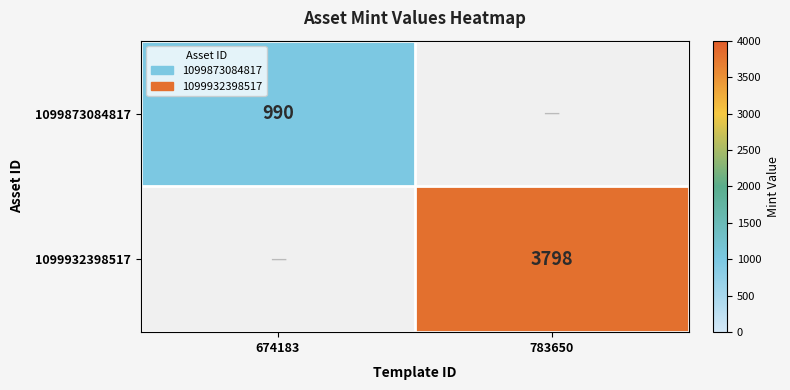

The value of 1099932398517 at 783650 is 6243. True or false?

False